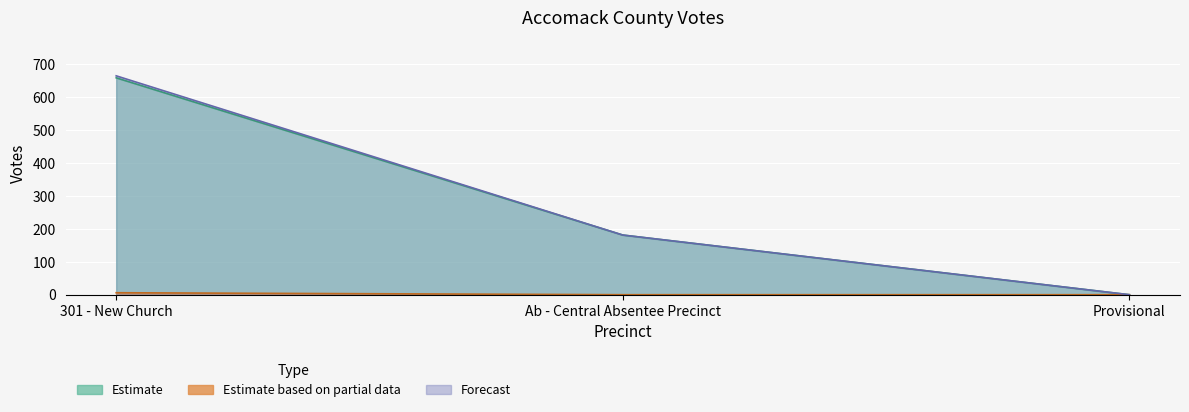

What is the difference between the maximum and minimum values in the All Others series?

6